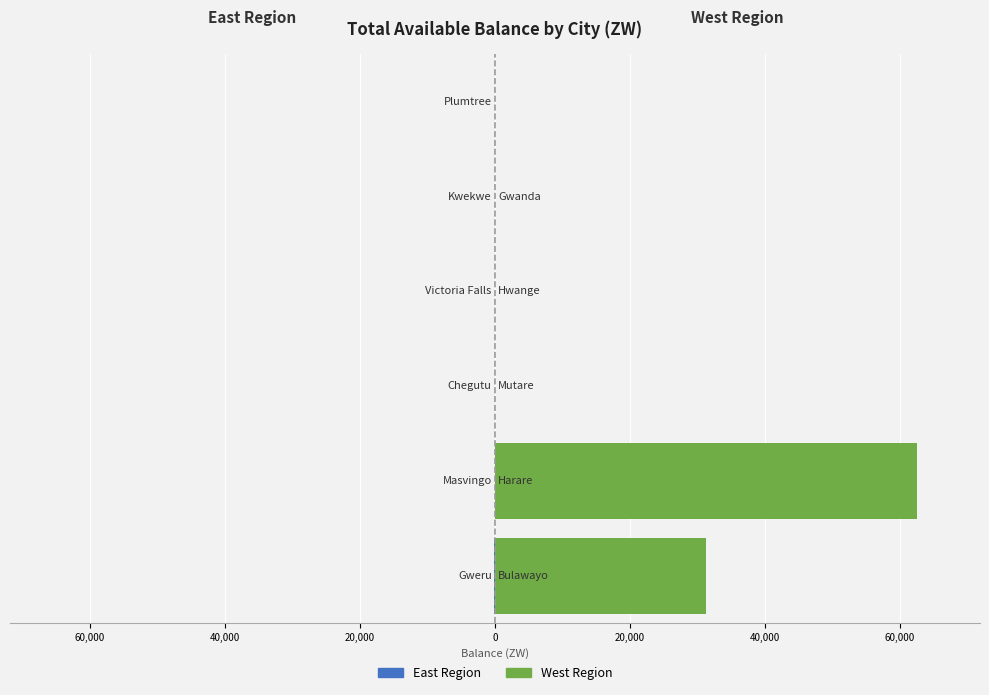

Are the bars grouped side by side (vs. stacked)?

Yes